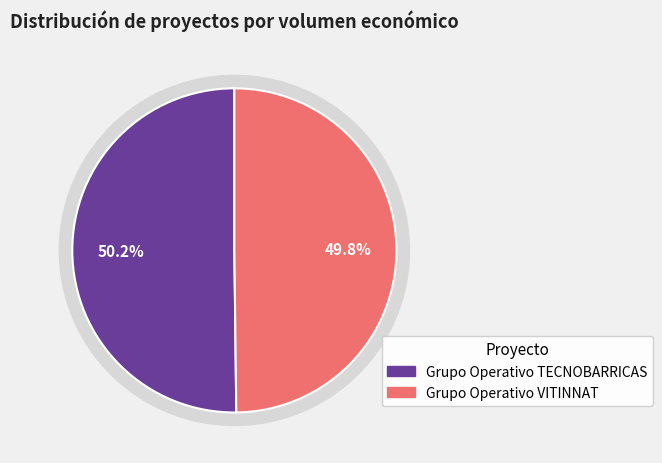

Rank the categories by value from highest to lowest.

Grupo Operativo TECNOBARRICAS, Grupo Operativo VITINNAT